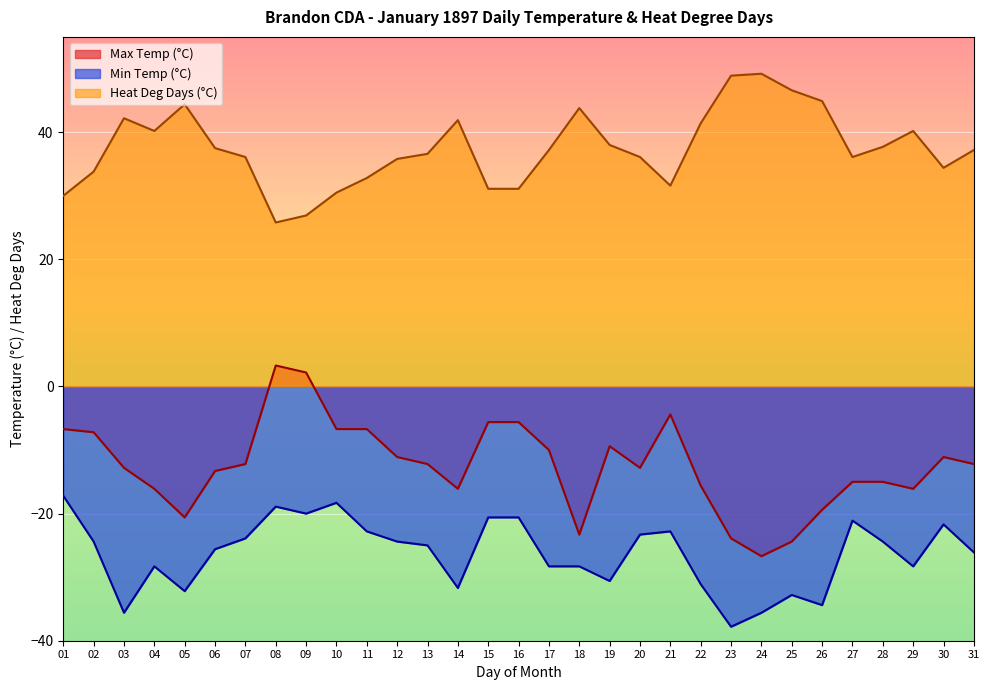

The Heat Deg Days (°C) series shows 48.9 at 23. True or false?

True